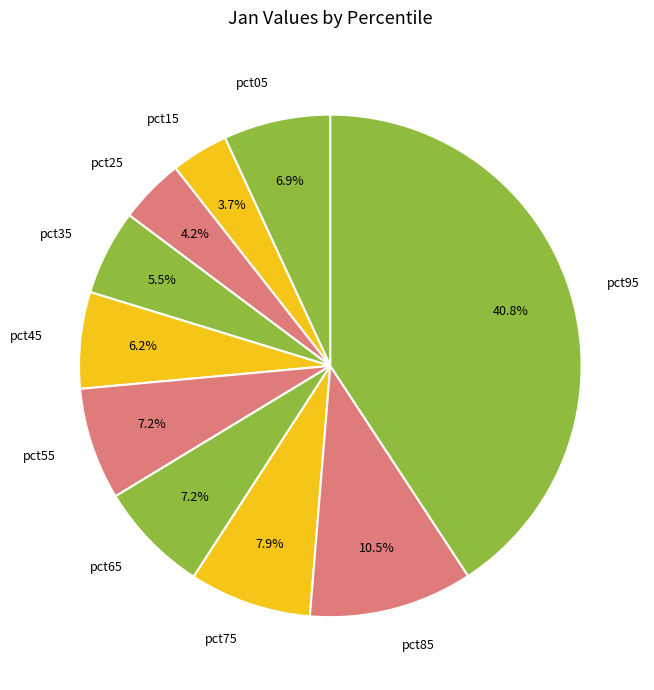

The pct45 slice represents 6% of the pie. True or false?

True